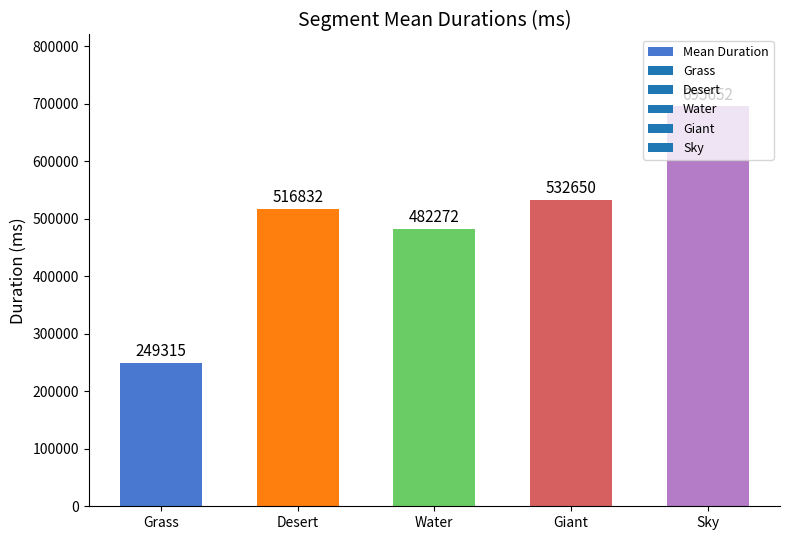

What is the label of the 1st bar from the left?

Grass